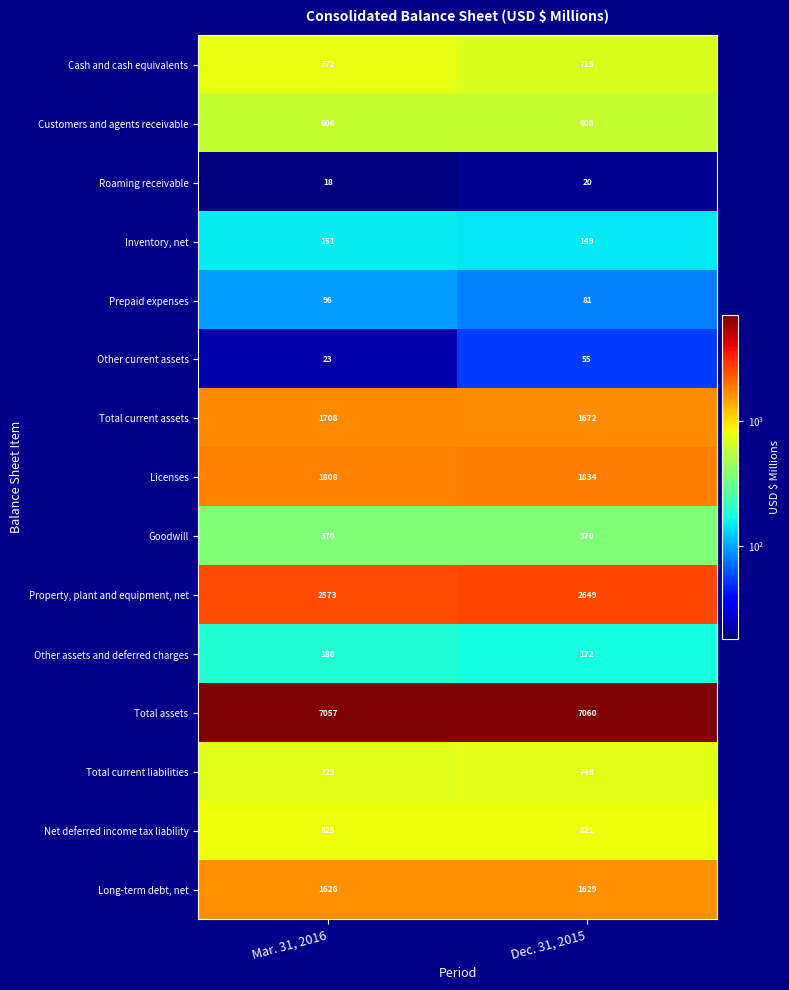

What is the approximate value of Total current liabilities at Mar. 31, 2016, to the nearest 10?

720